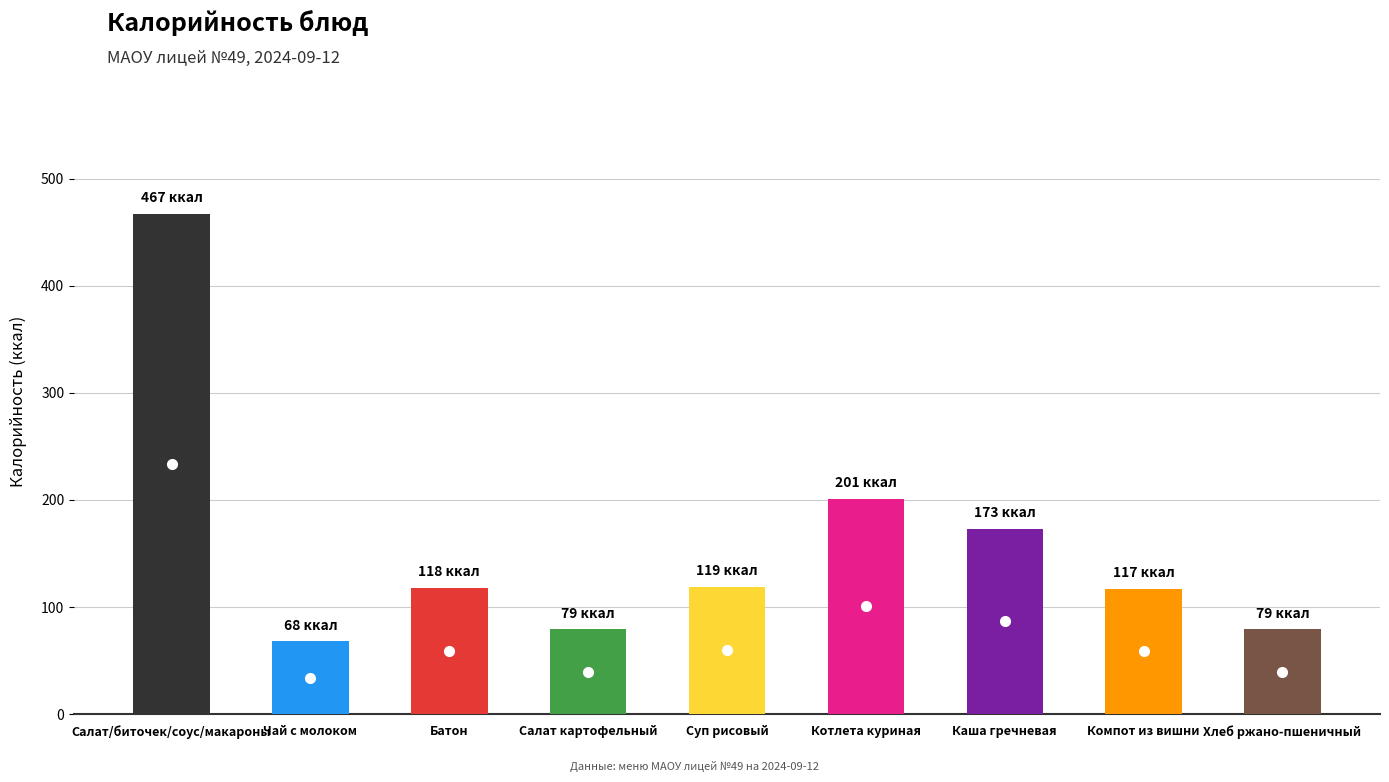

Count the number of categories in the chart.

9